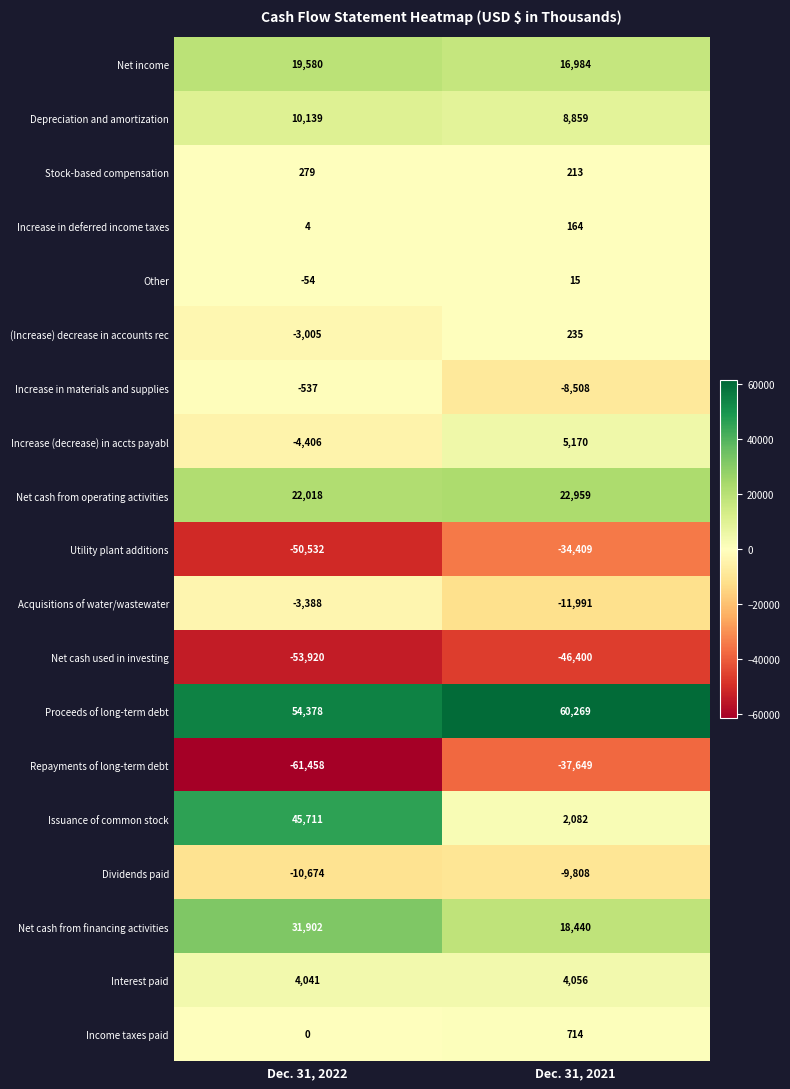

Which series has the widest spread of values?

Issuance of common stock